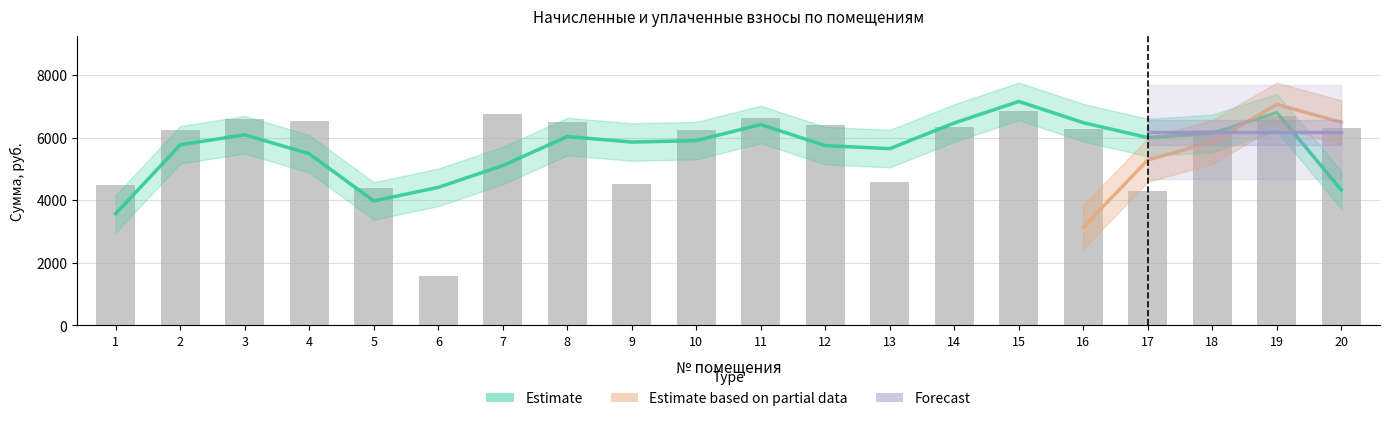

Which label corresponds to the largest value in the chart?

15